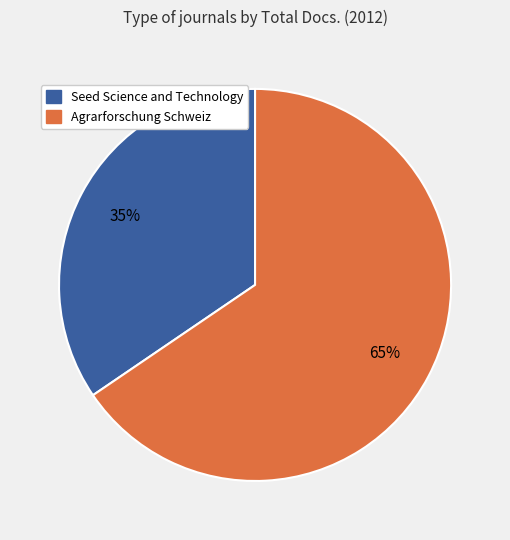

Is it true that Seed Science and Technology is 27% of the pie?

False